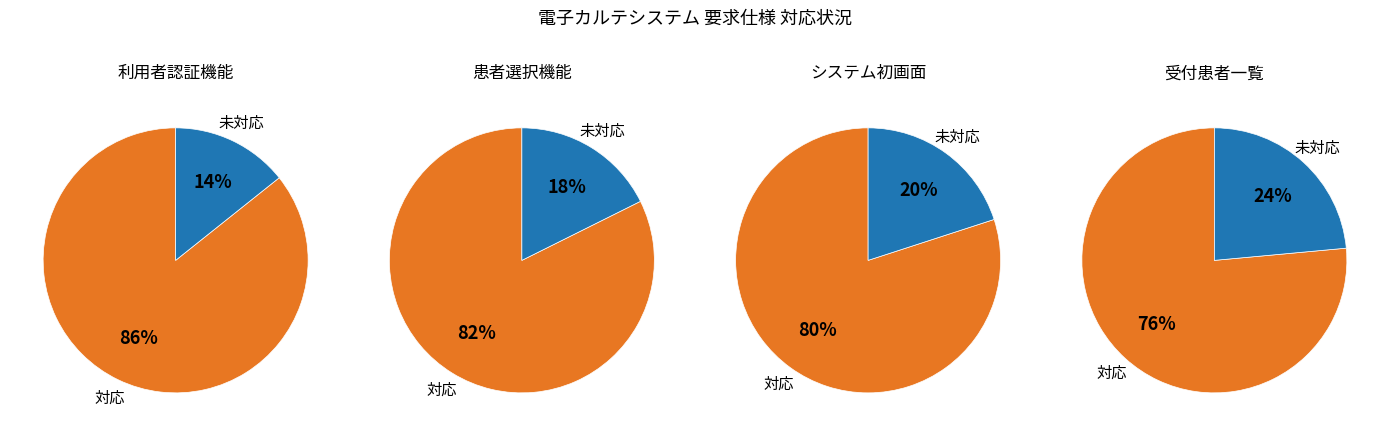

To the nearest percent, what percentage of the pie is 3?

20%